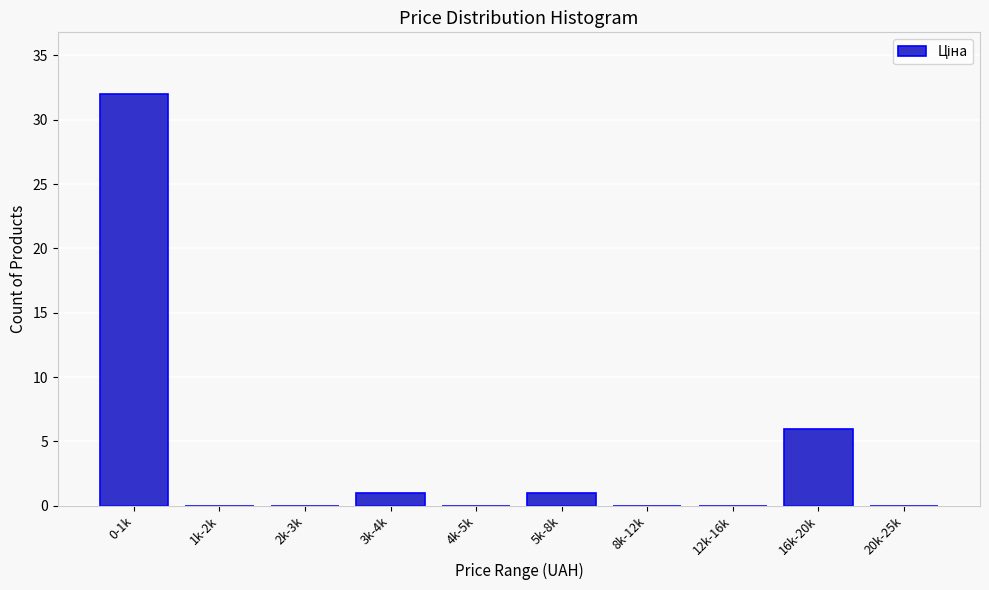

Reading left to right, list all the values displayed in this chart.

0-1k=32	1k-2k=0	2k-3k=0	3k-4k=1	4k-5k=0	5k-8k=1	8k-12k=0	12k-16k=0	16k-20k=6	20k-25k=0